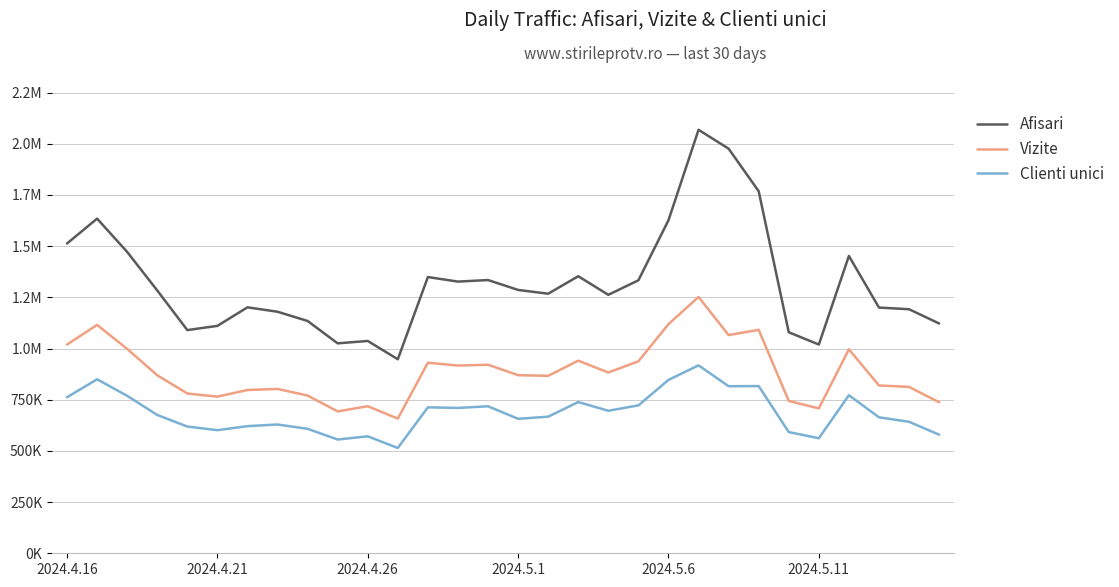

How many interior local peaks does the Clienti unici series have?

9